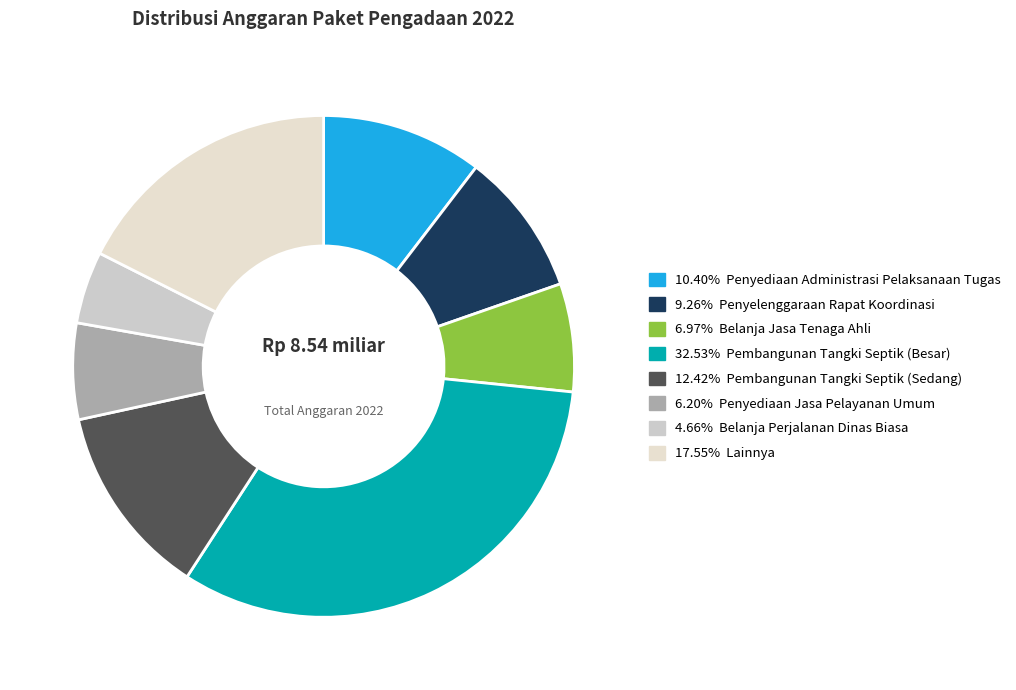

How many segments does this pie chart have?

8